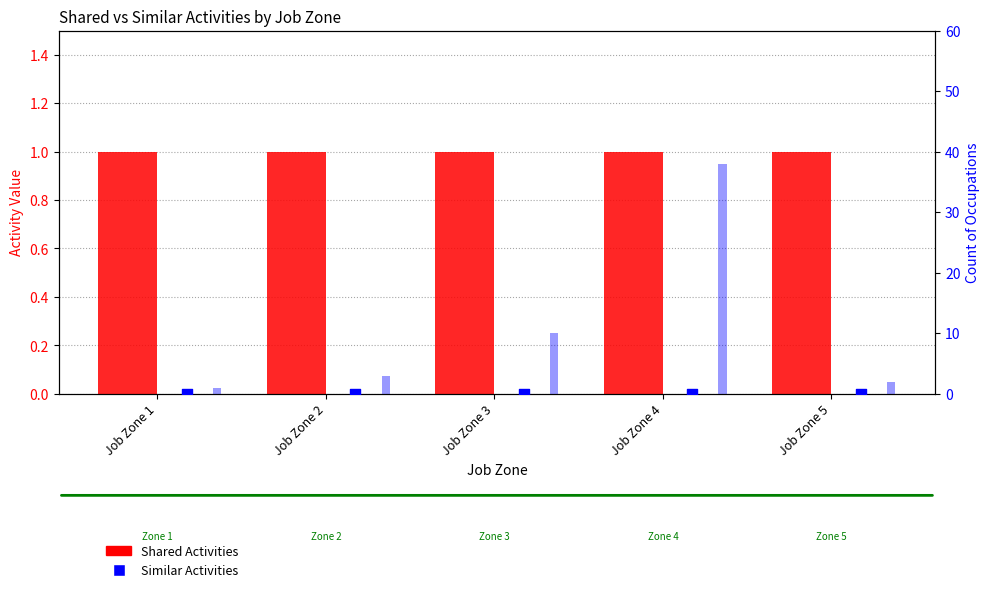

Is the value of Similar Activities at Job Zone 5 greater than the value of Count of Occupations at Job Zone 4?

No